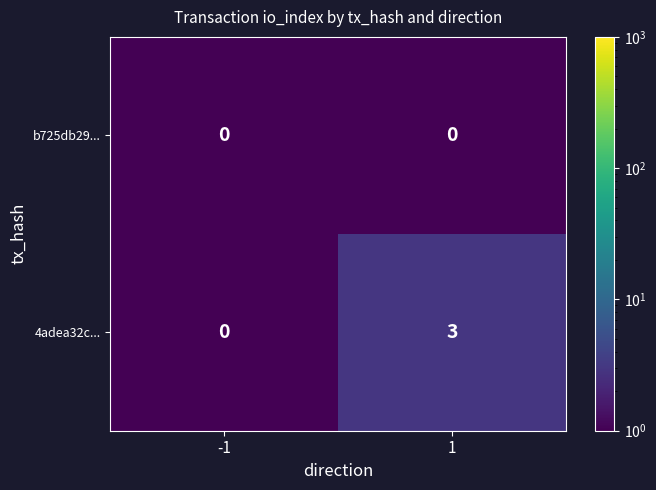

What is the total value across all series at 1?

3